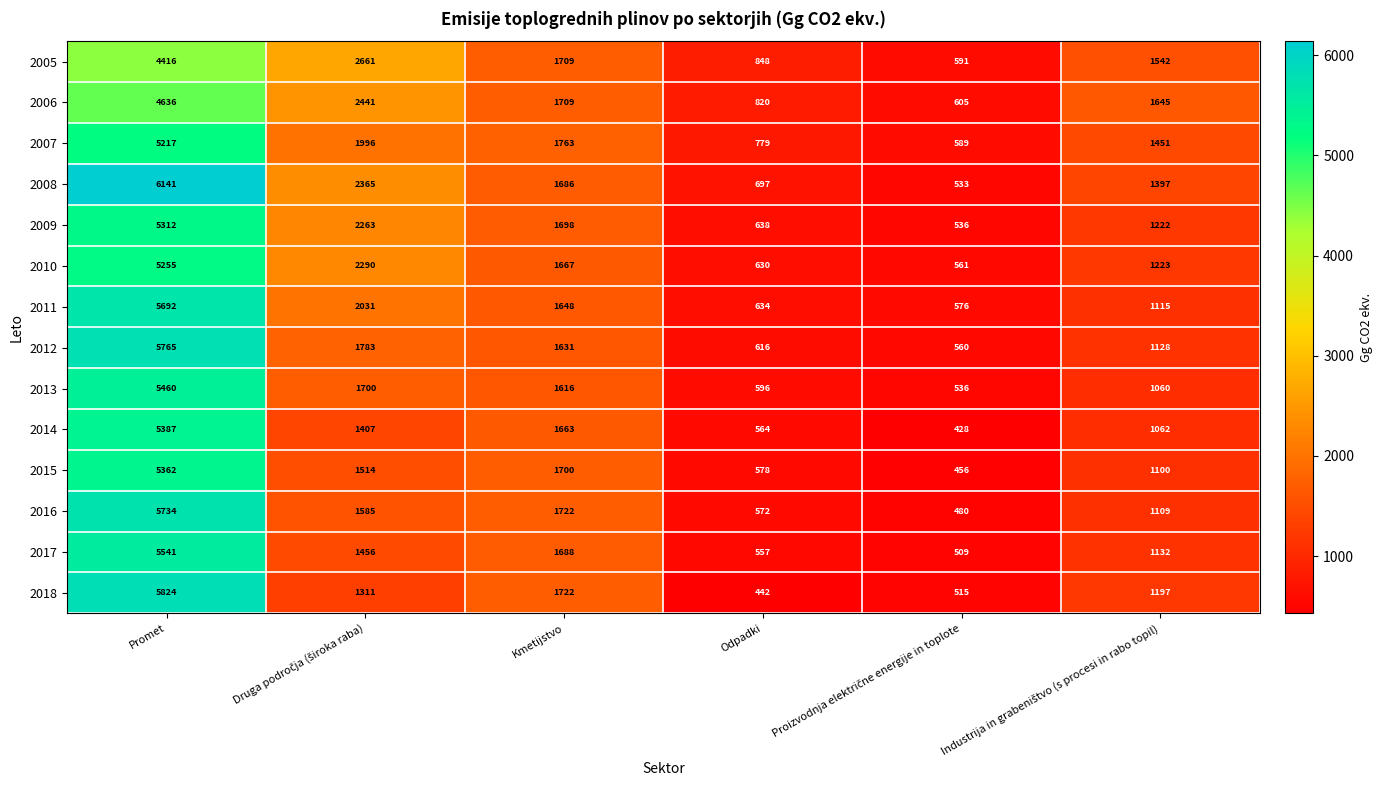

Rank the series by their maximum value, from lowest to highest.

2005, 2006, 2007, 2010, 2009, 2015, 2014, 2013, 2017, 2011, 2016, 2012, 2018, 2008